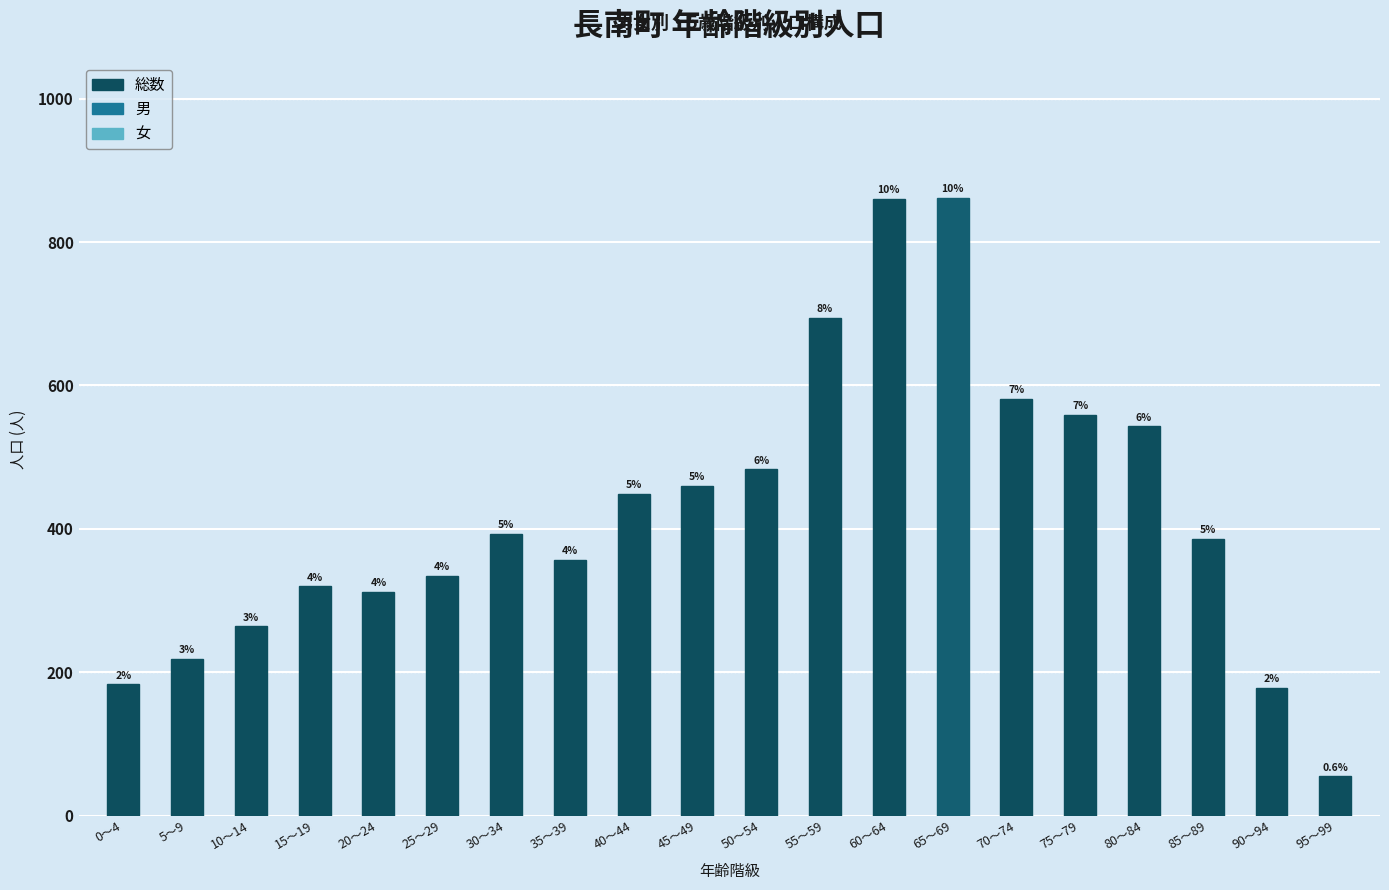

What position from the right is 55～59?

9